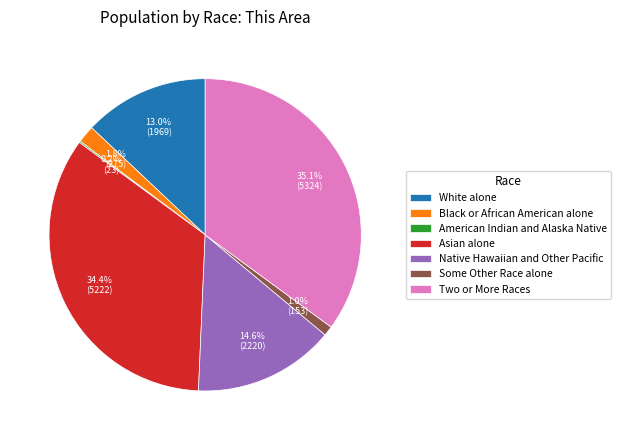

Which has a higher value, Some Other Race alone or Black or African American alone?

Black or African American alone